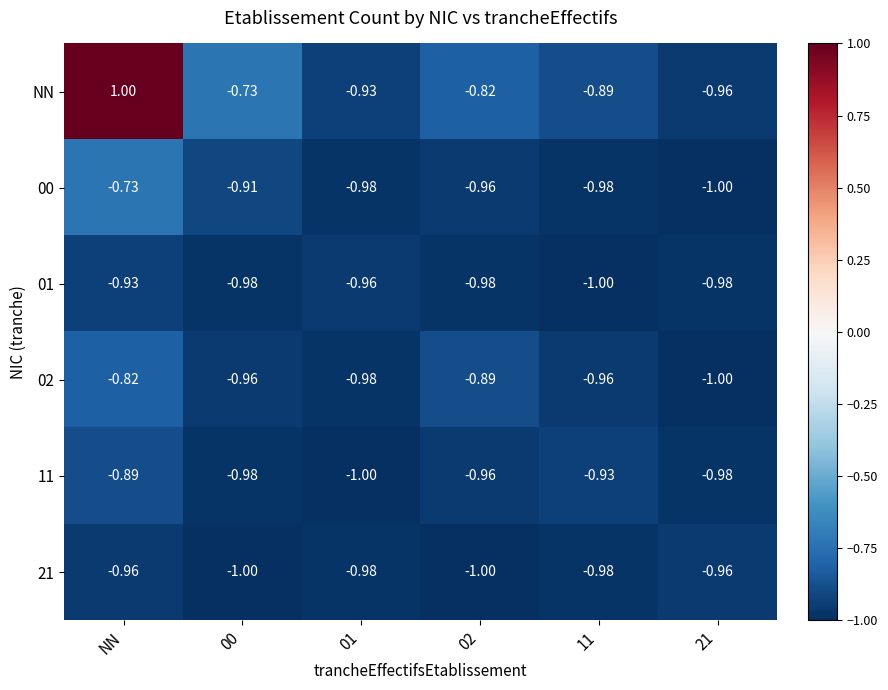

At which label is 00 closest to 0?

NN